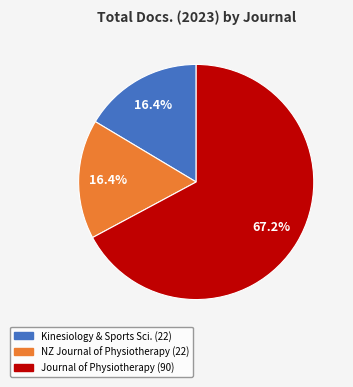

Is there any slice that represents more than half of the pie?

Yes